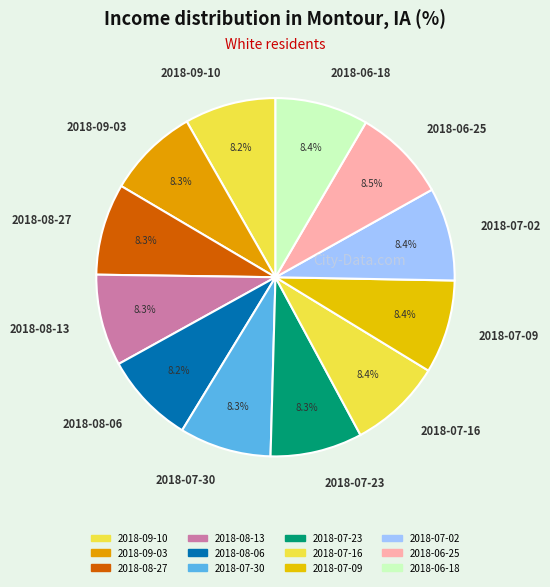

Approximately how many times larger is the value at 2018-08-06 compared to 2018-08-27?

1.0